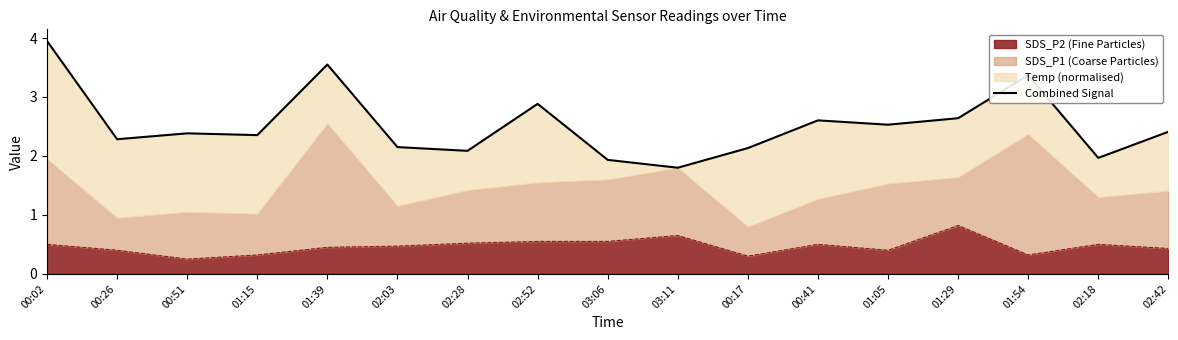

At which label does the data first exceed 2?

00:02